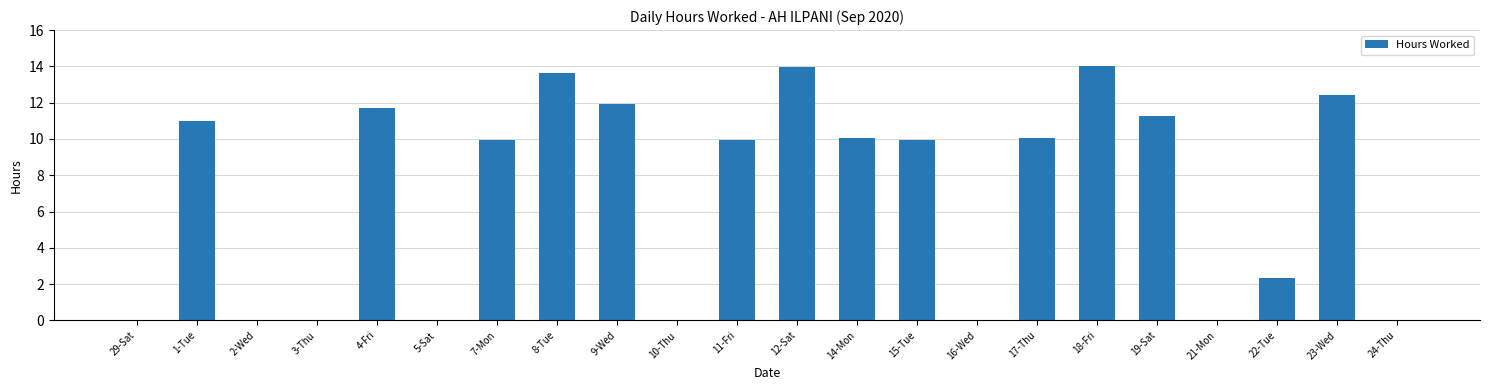

The value at 23-Wed is 12.4. True or false?

True